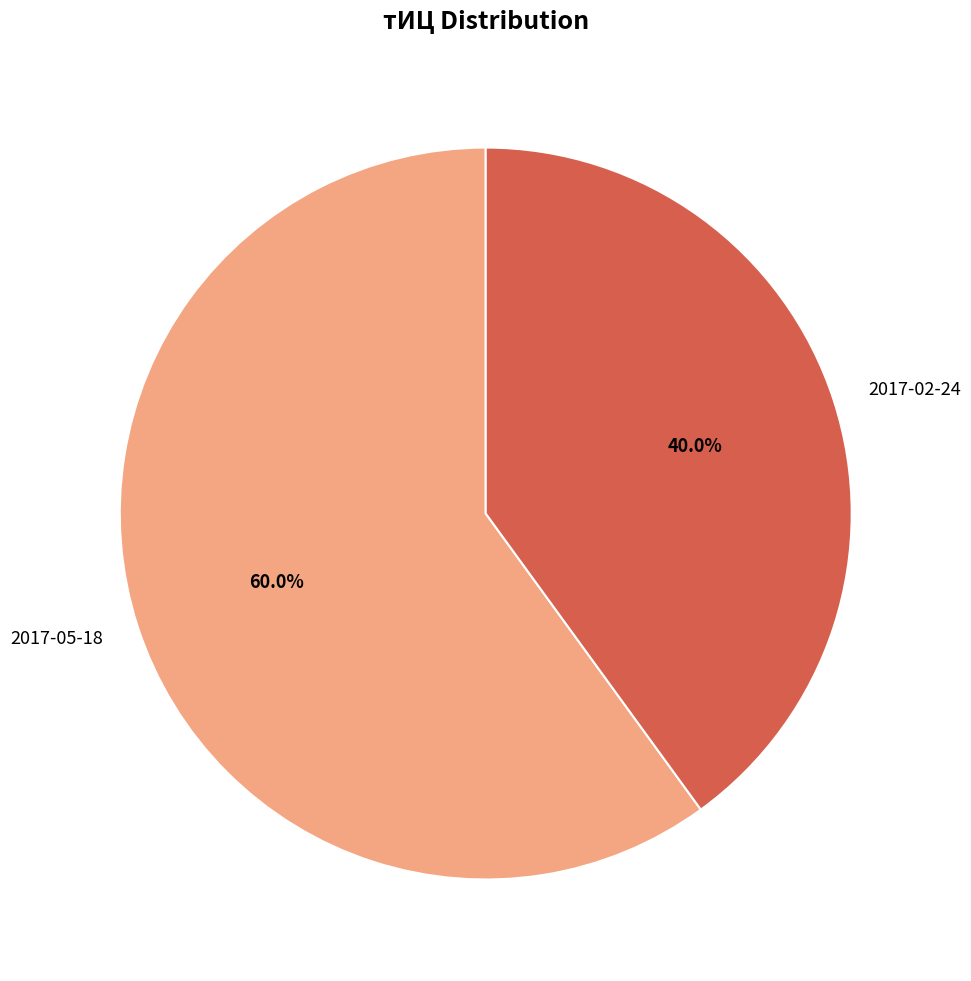

What portion of the pie excludes 2017-02-24?

60.0%